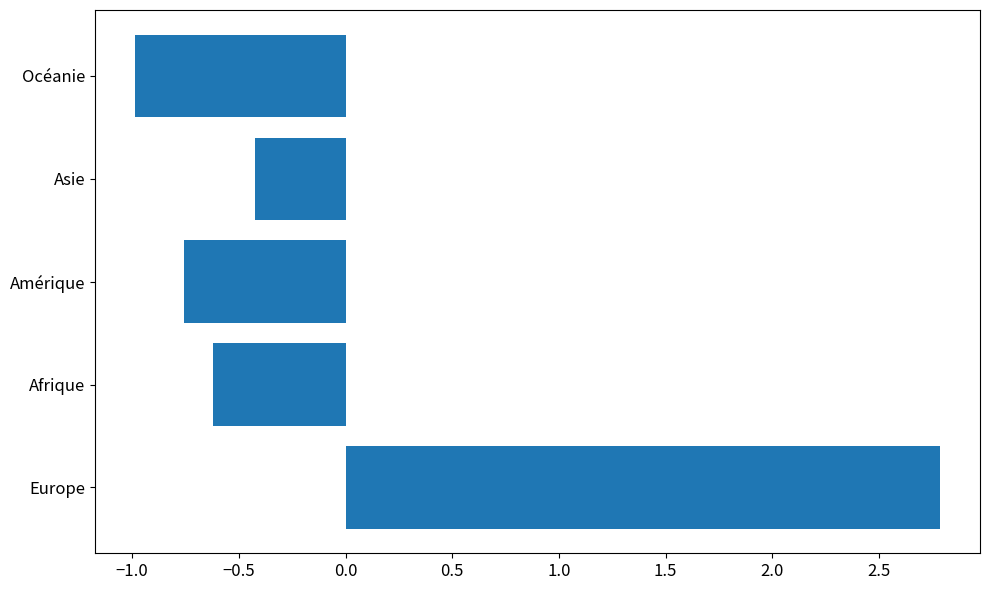

List the labels in order of value, largest first.

Europe, Asie, Afrique, Amérique, Océanie